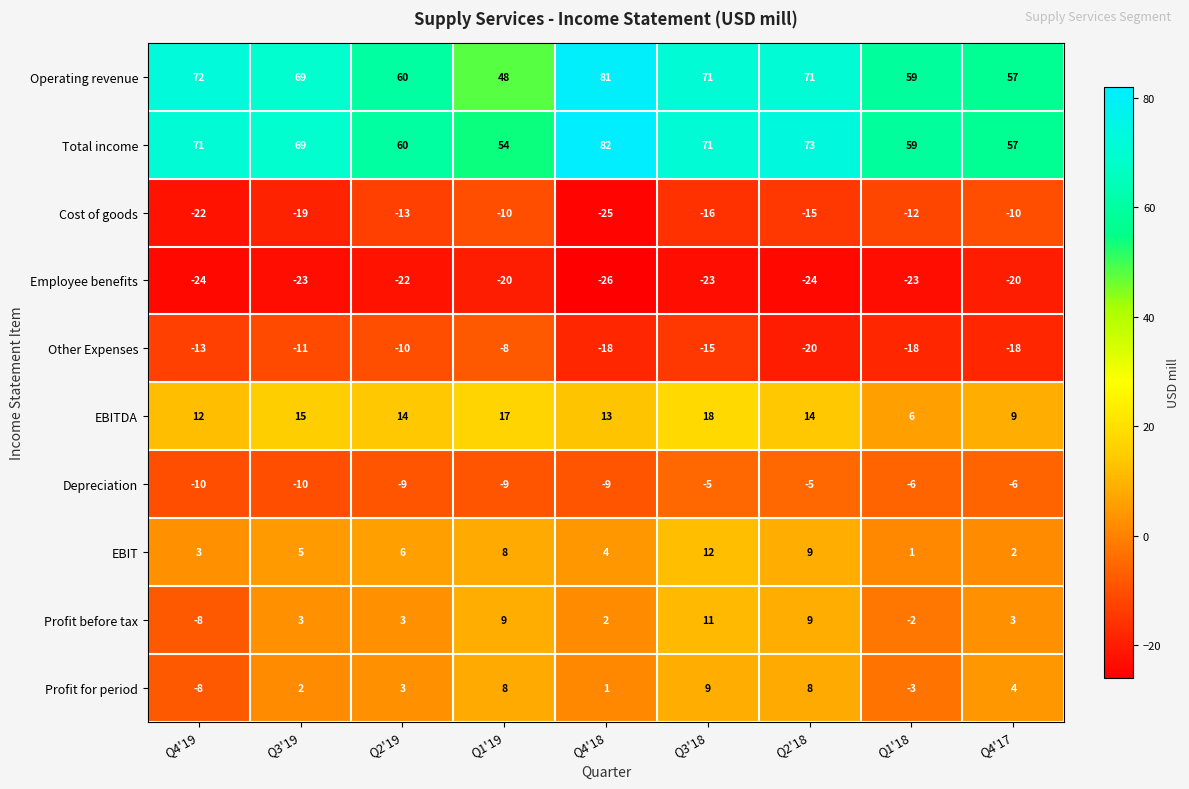

What is the sum of all Operating revenue values?

588